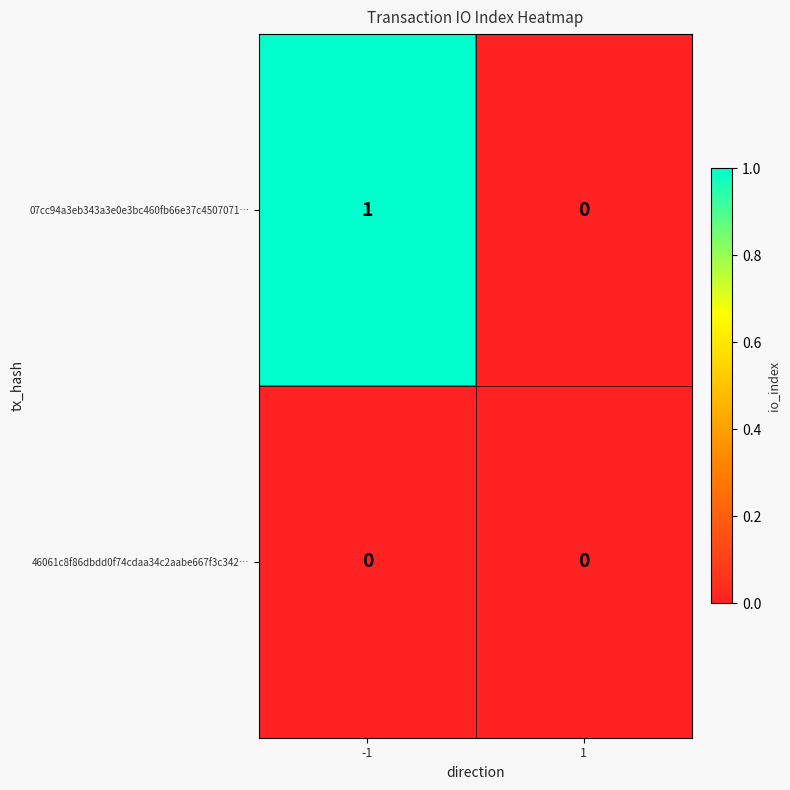

Count the number of data series in this chart.

2